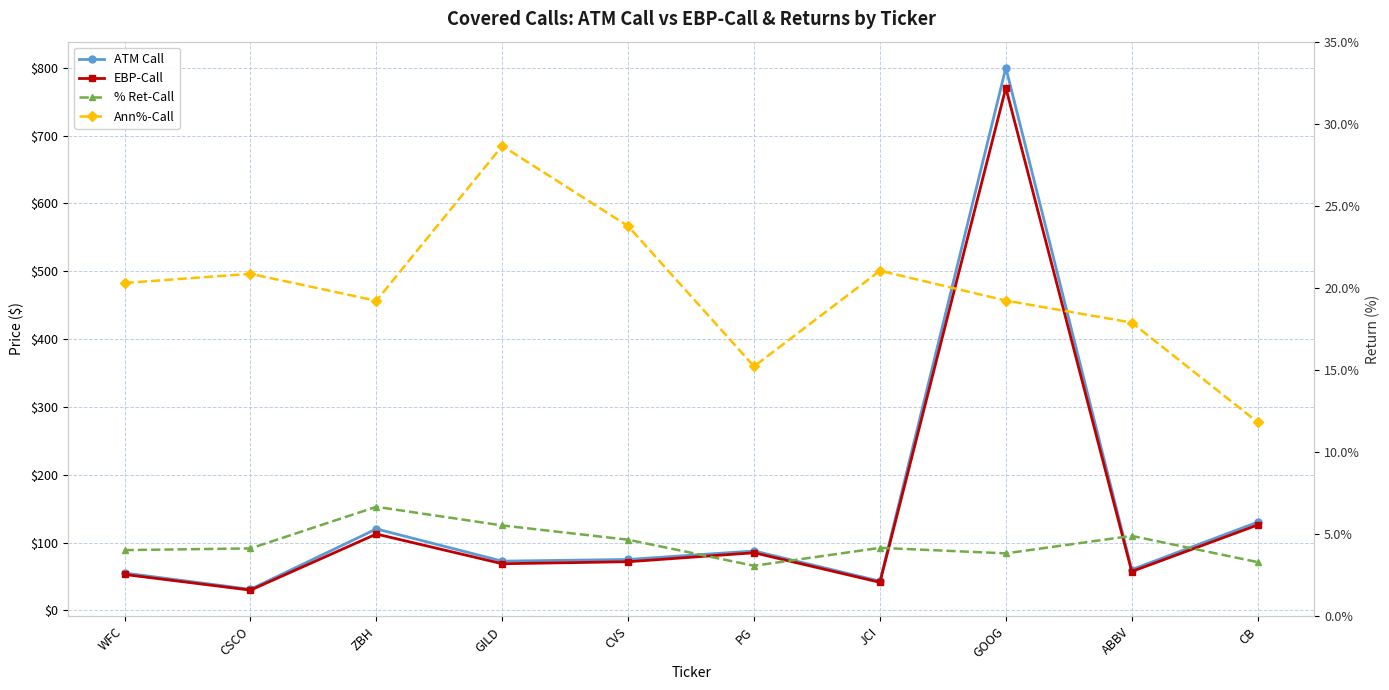

How many data points in ATM Call are above 75?

4